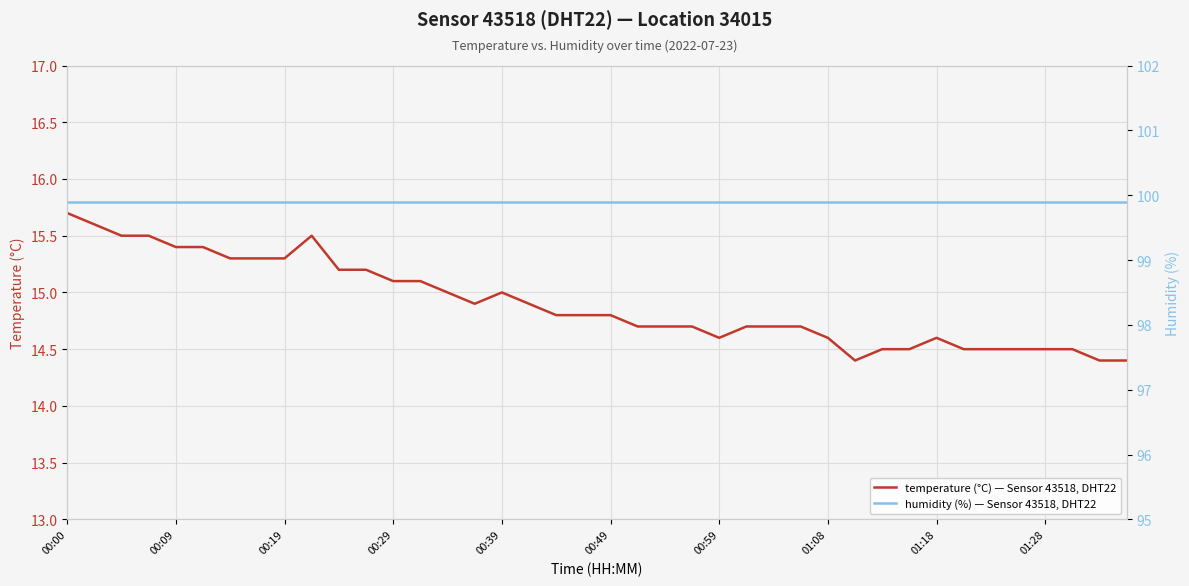

Which series has the largest total across all categories?

humidity (%) — Sensor 43518, DHT22